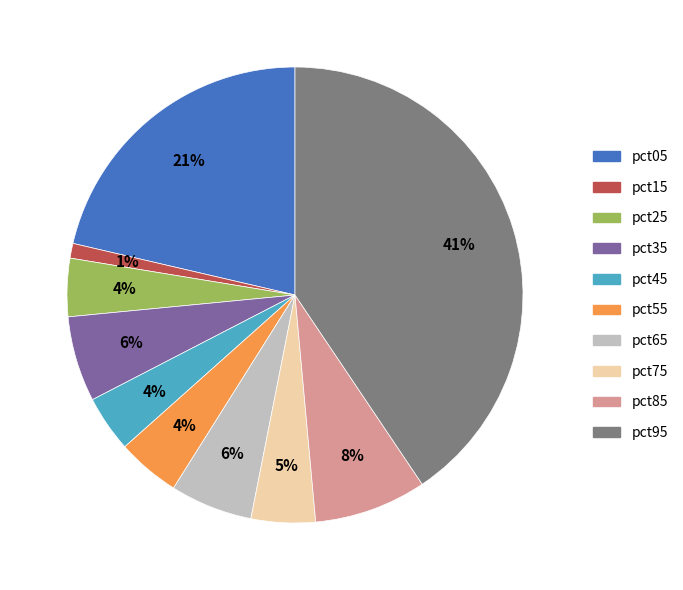

To the nearest percent, what is the difference between the largest and smallest slice percentages?

40%